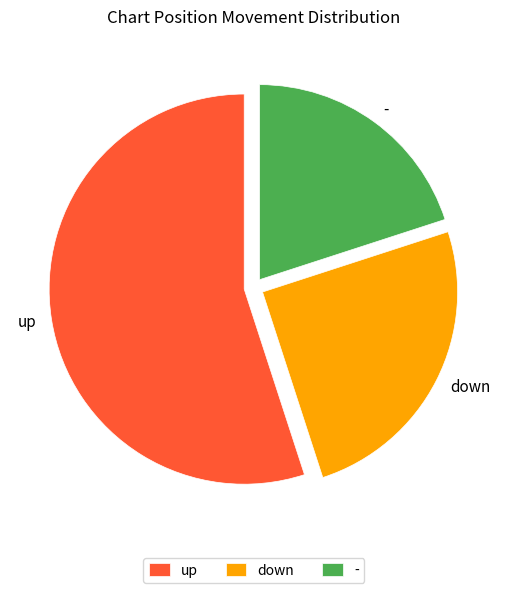

Which slice is the largest?

up